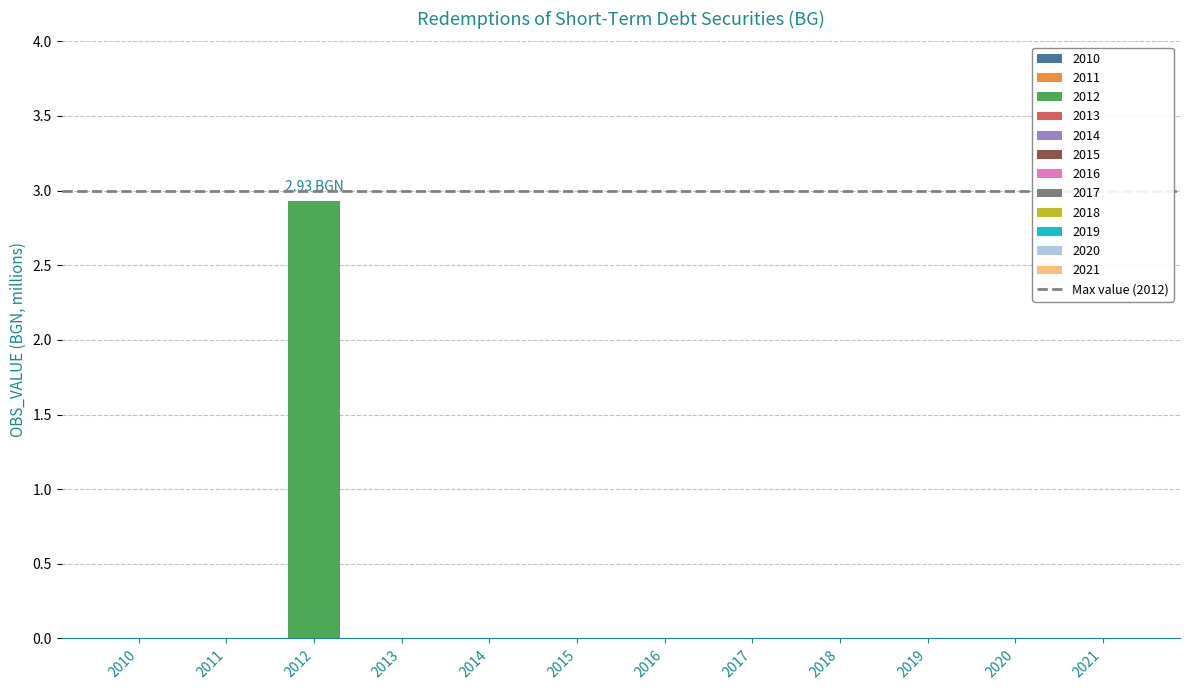

How many series are shown in this chart?

1